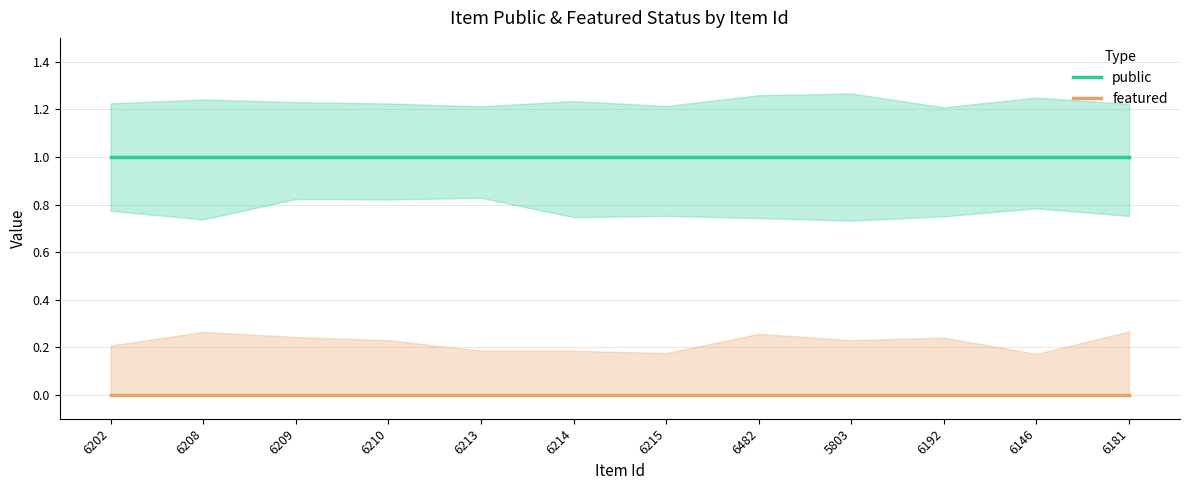

What is the label of the 8th point from the left?

6482